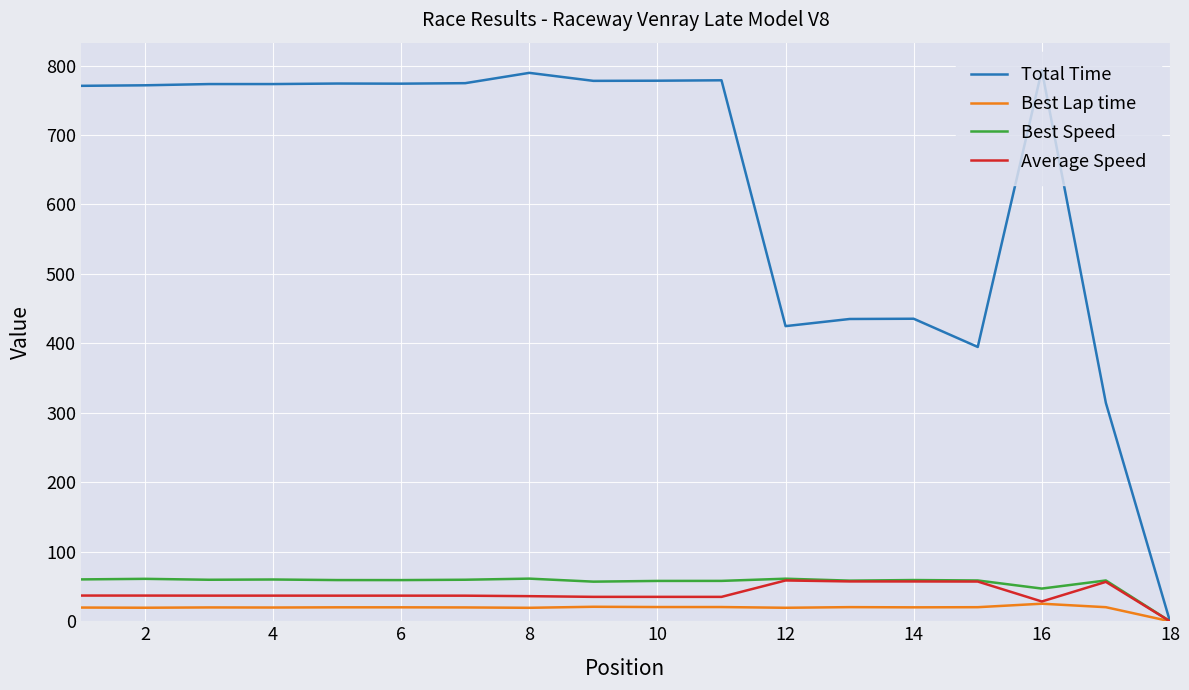

Is this an area chart (filled region under the line)?

No